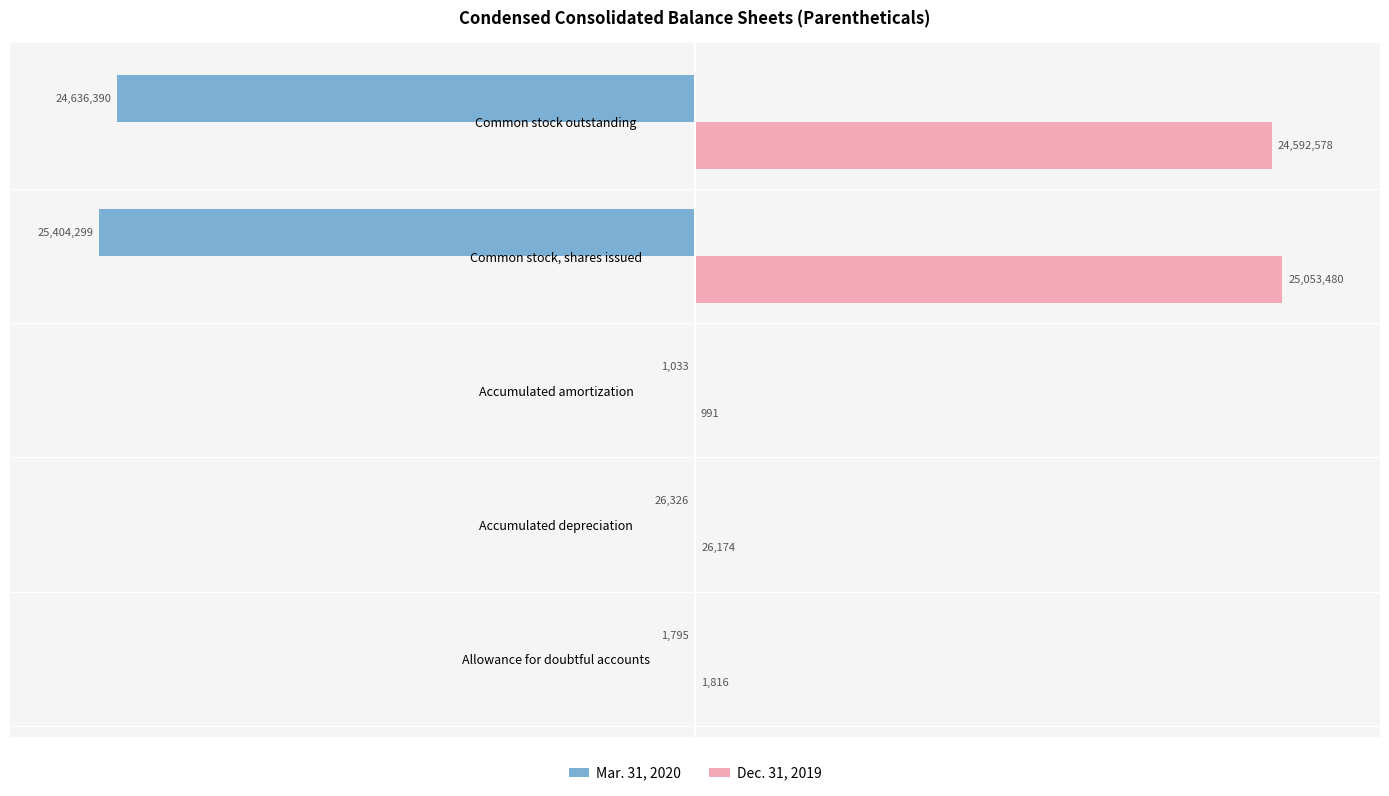

What are all the series names shown in the legend?

Mar. 31, 2020, Dec. 31, 2019